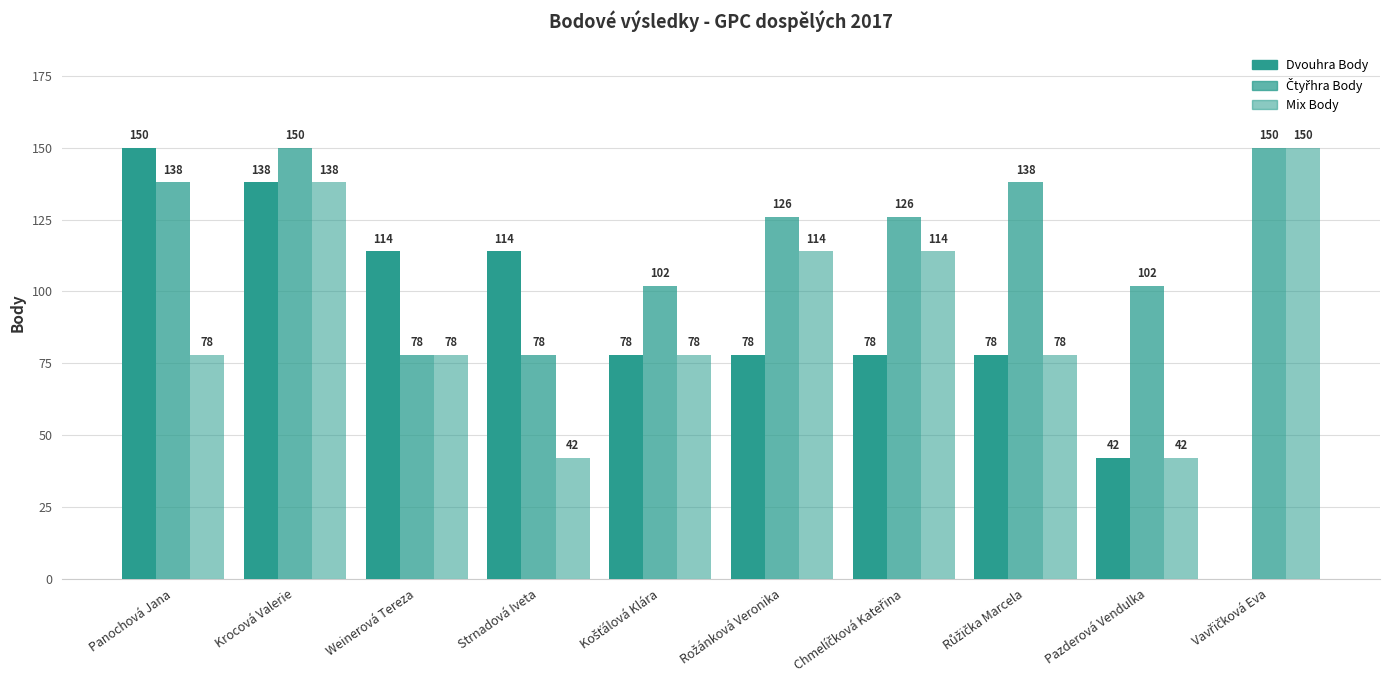

Count the number of categories in the chart.

10